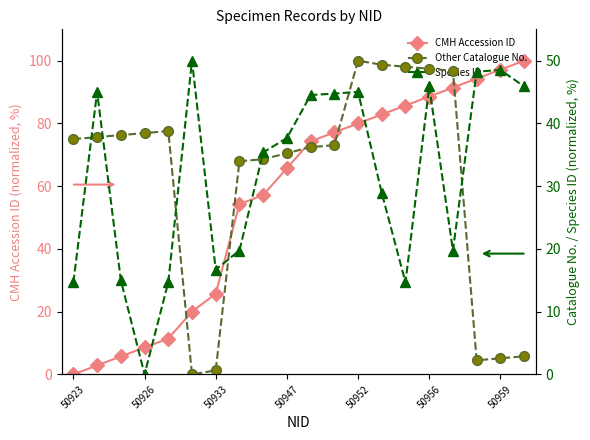

Which series has the largest total across all categories?

CMH Accession ID